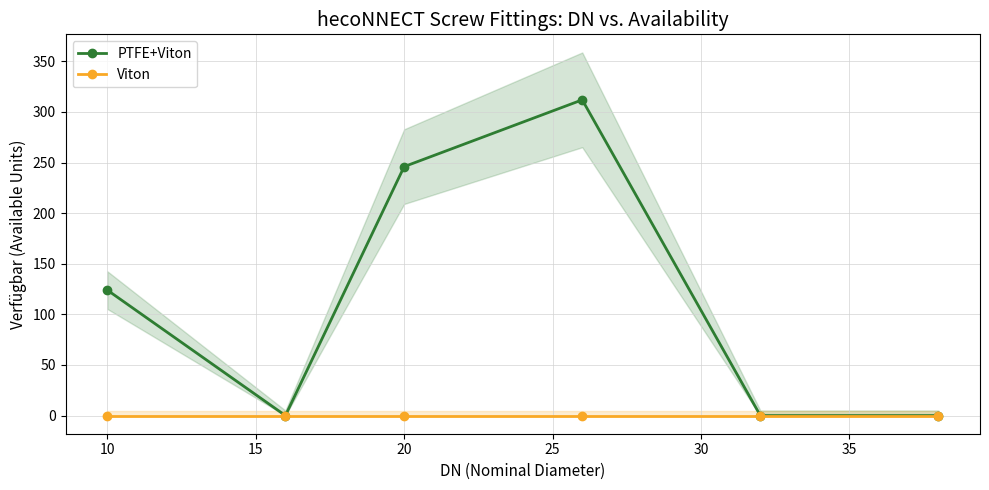

True or false: PTFE+Viton has more than 2 interior local peaks.

False